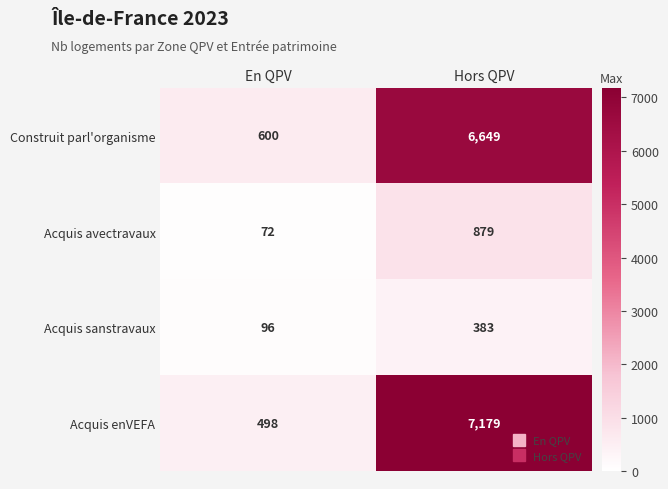

At which label is Construit parl'organisme closest to 3624?

En QPV